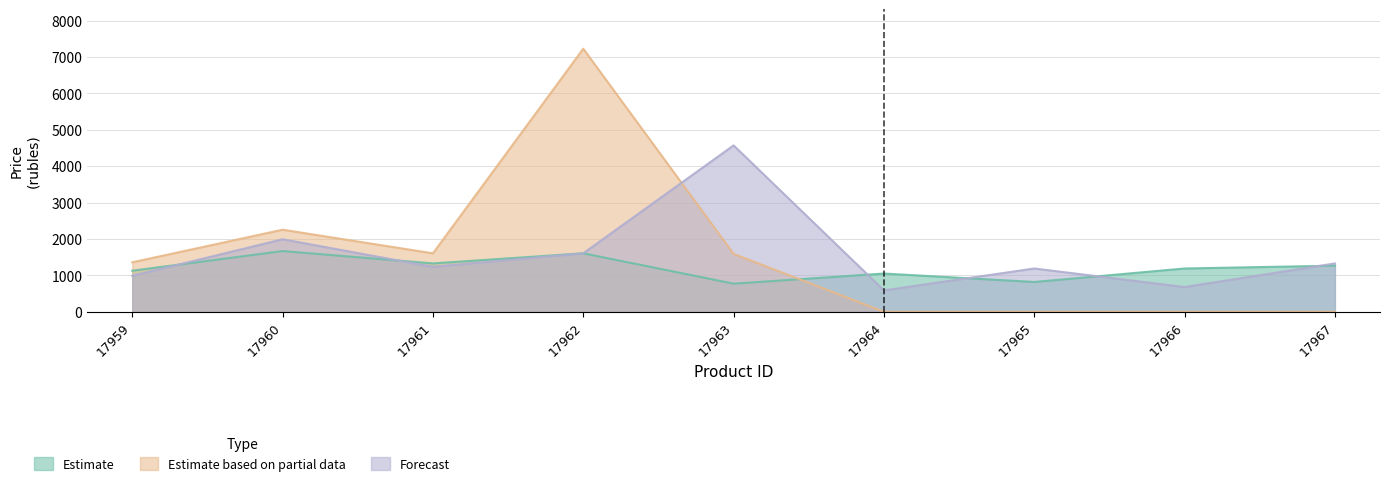

What is the sum of all Thomas (forecast) values?

14183.0